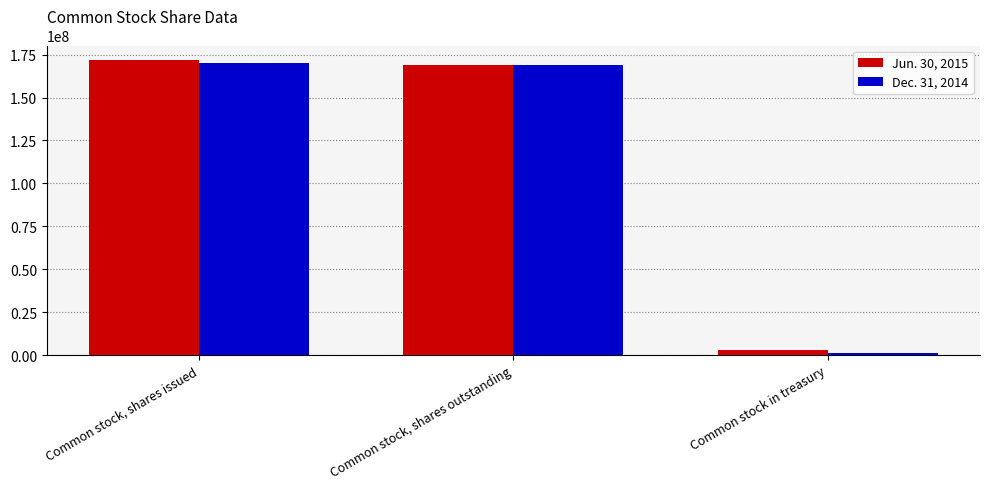

What is the label of the 1st bar from the left?

Common stock, shares issued